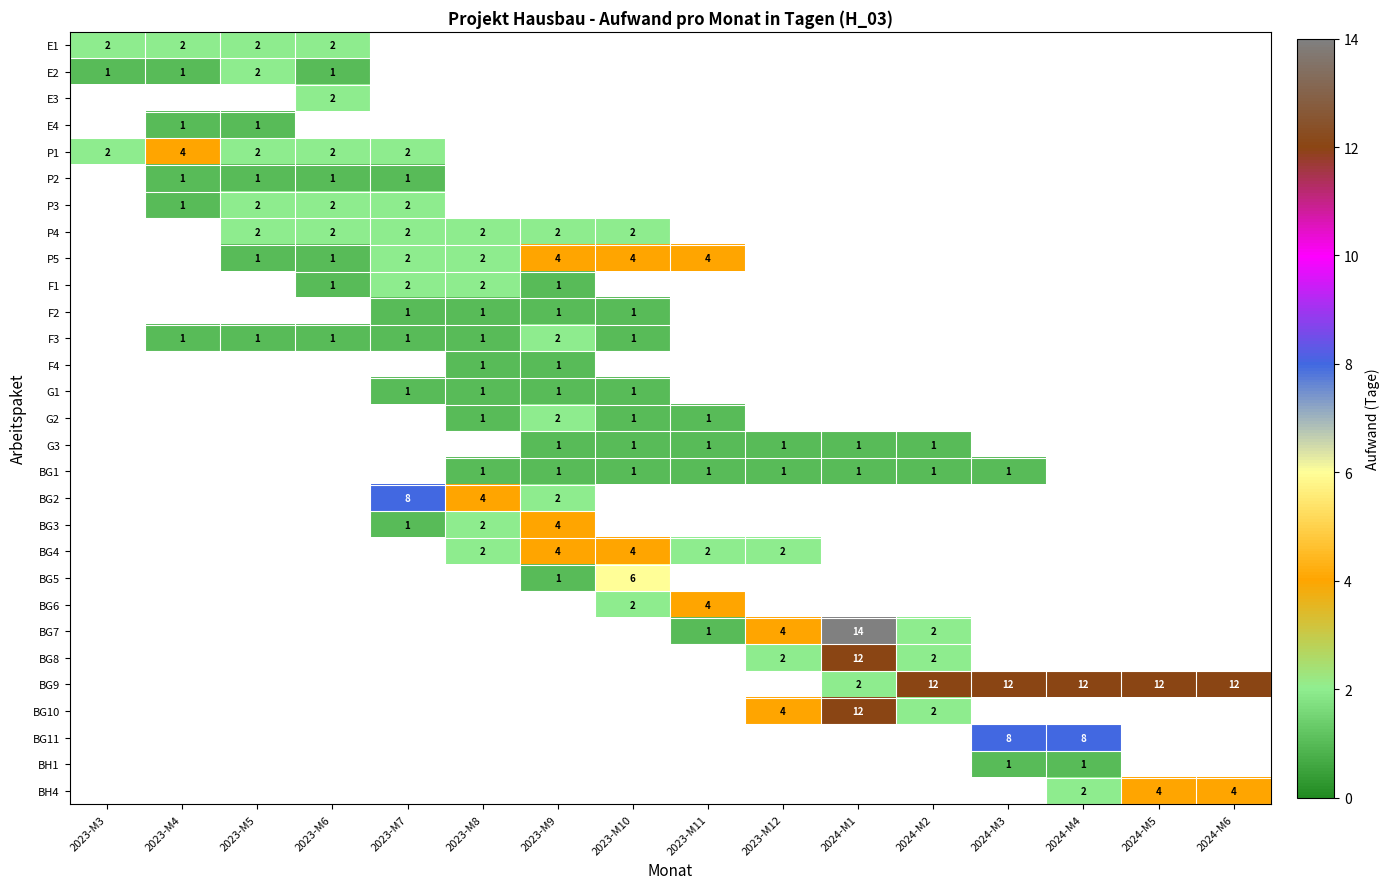

The P5 series shows 1 at 2023-M11. True or false?

False